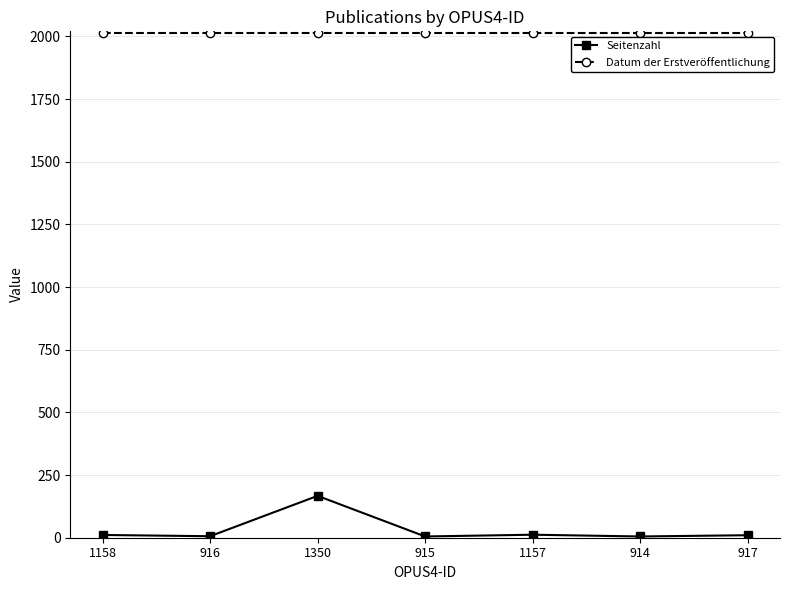

Where is the first local maximum for Seitenzahl?

1350